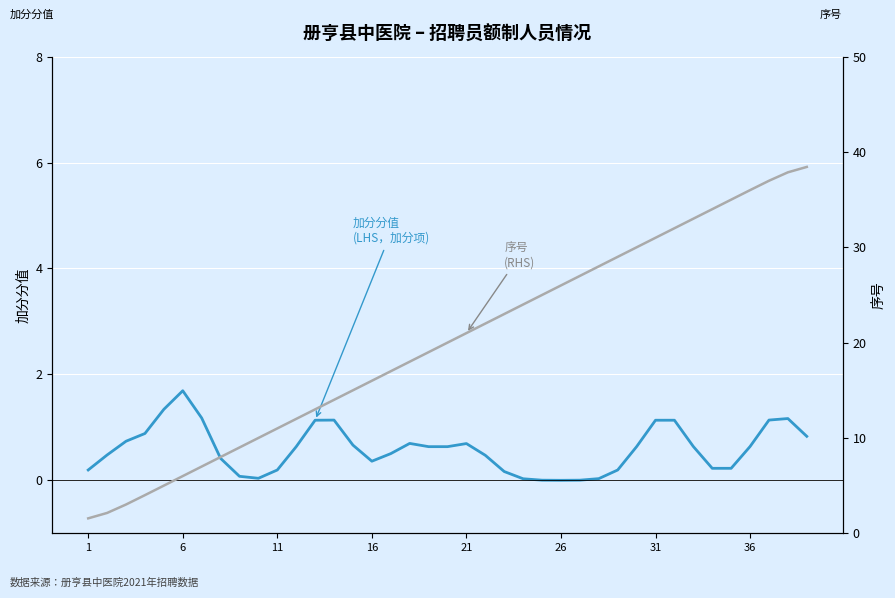

How many values in the 序号 (RHS) series are below 20?

19